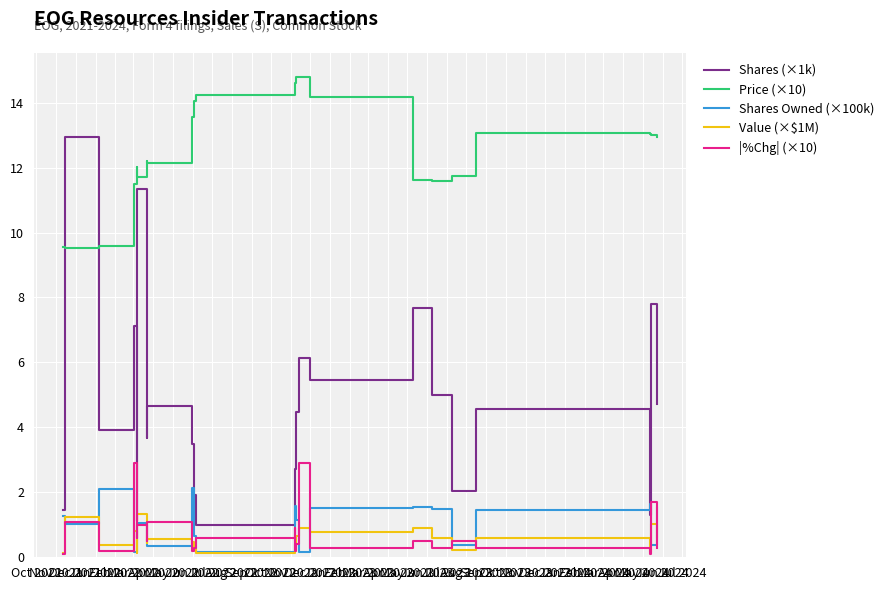

The value of Shares (×1k) at Nov 2022 is 4.5. True or false?

True